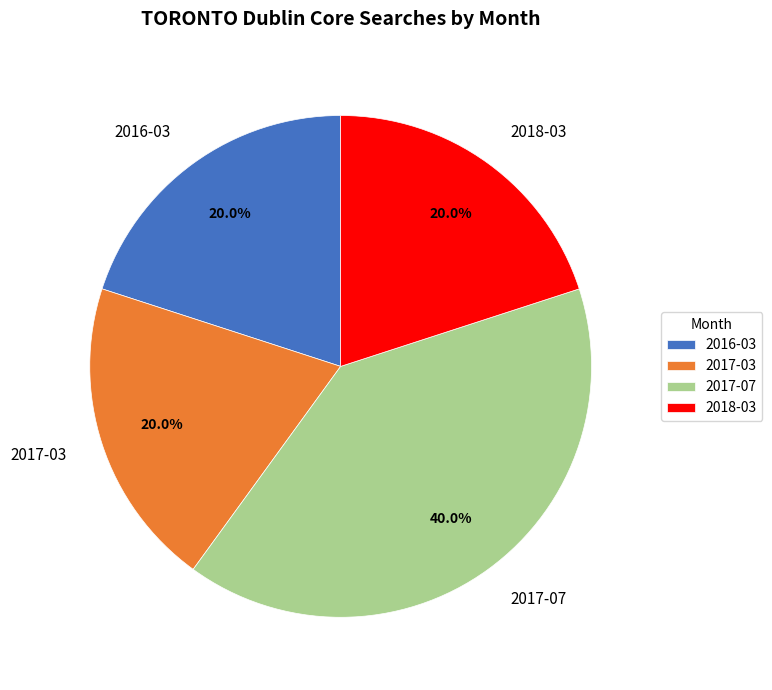

Does 2017-03 represent more than half of the total?

No